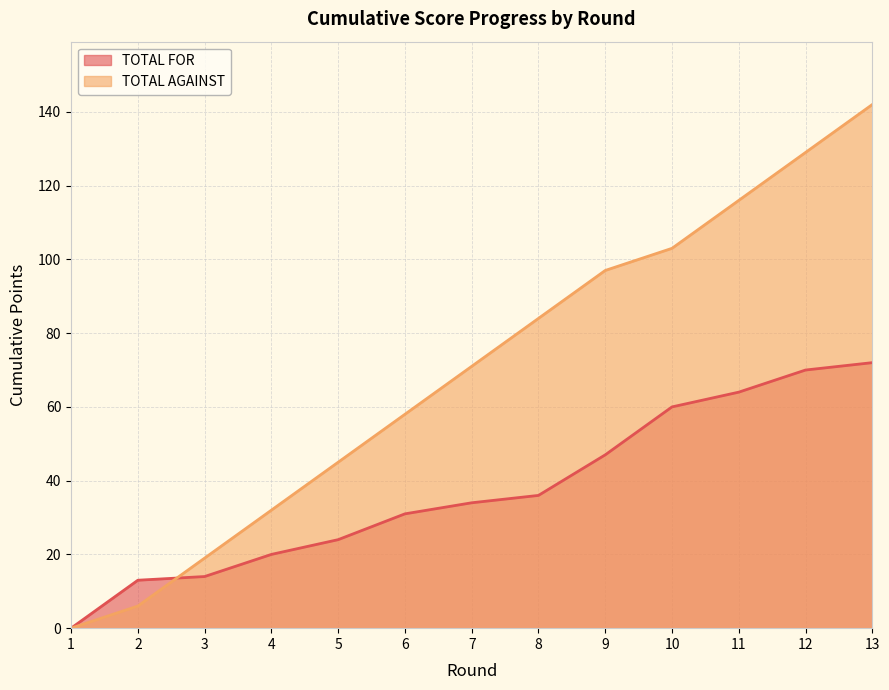

What is the total value across all series at 5?

69